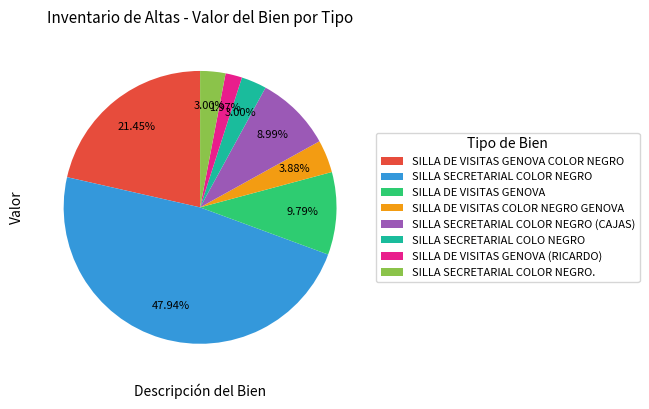

How many segments does this pie chart have?

8